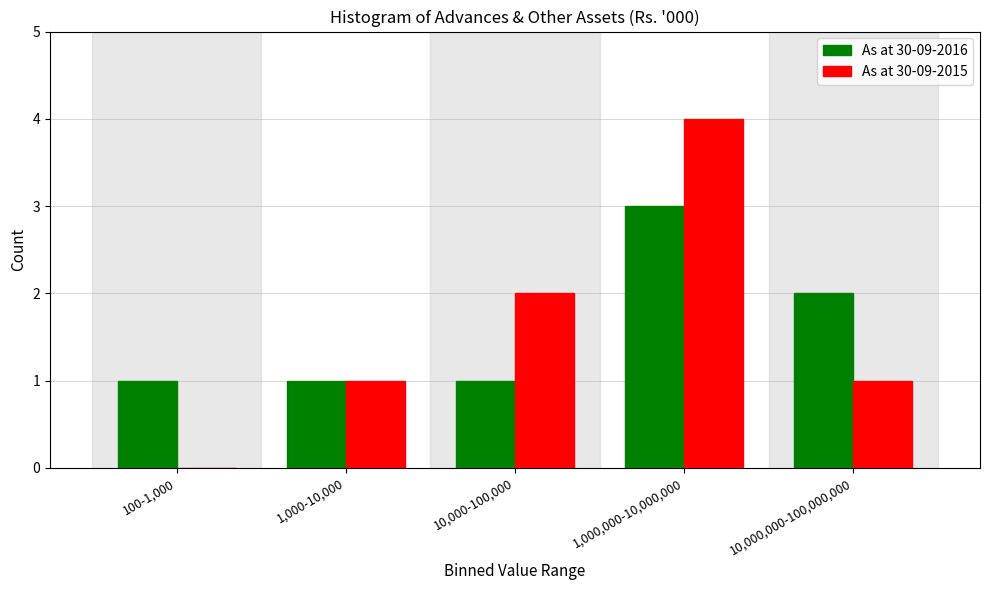

Reading left to right, what are all the values shown in this chart?

As at 30-09-2016: 100-1,000=1	1,000-10,000=1	10,000-100,000=1	1,000,000-10,000,000=3	10,000,000-100,000,000=2
As at 30-09-2015: 100-1,000=0	1,000-10,000=1	10,000-100,000=2	1,000,000-10,000,000=4	10,000,000-100,000,000=1